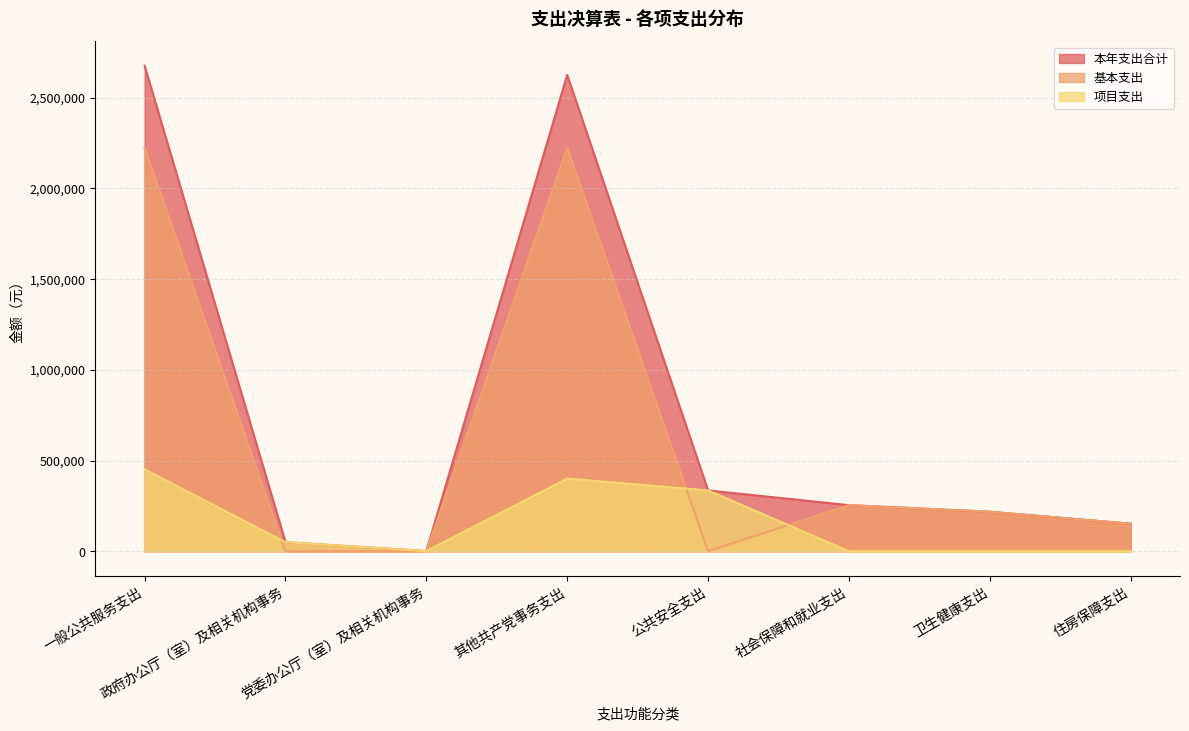

Which series has the largest range (max minus min)?

本年支出合计